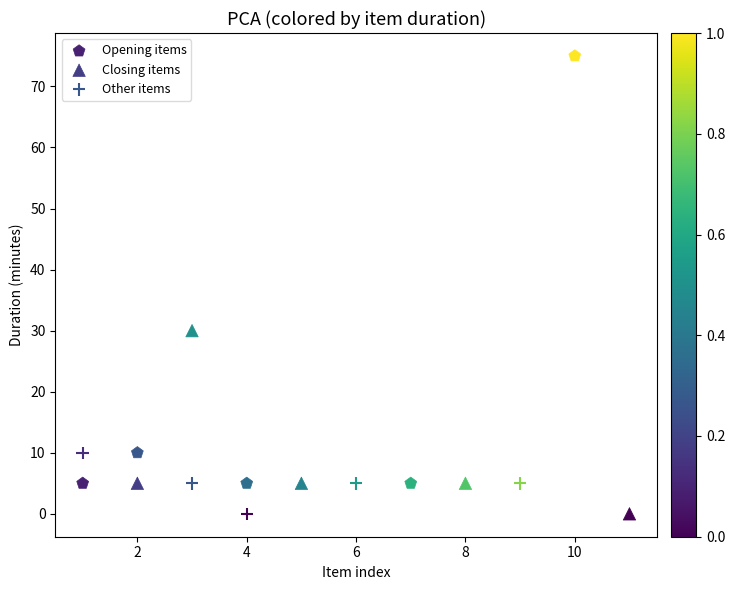

Which series has the widest spread of Y values?

Opening items